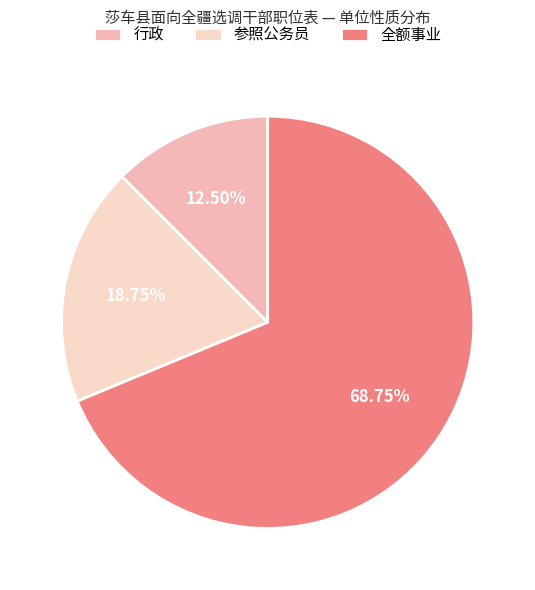

Which slice represents more than half of the pie?

全额事业